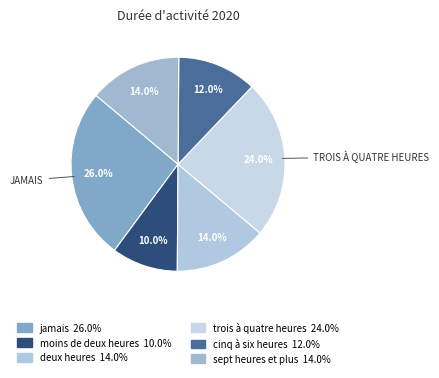

Combined, do deux heures and cinq à six heures account for over 50%?

No